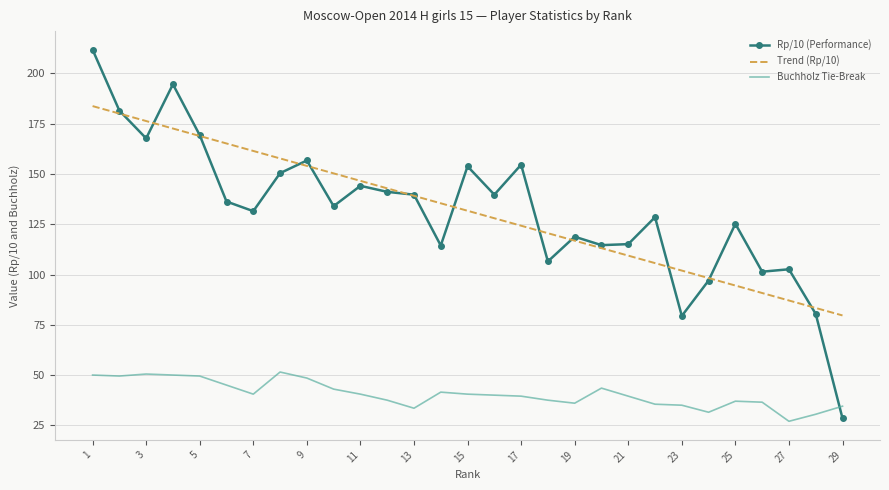

Rank the series by their maximum value, from highest to lowest.

Rp/10 (Performance), Trend (Rp/10), Buchholz Tie-Break